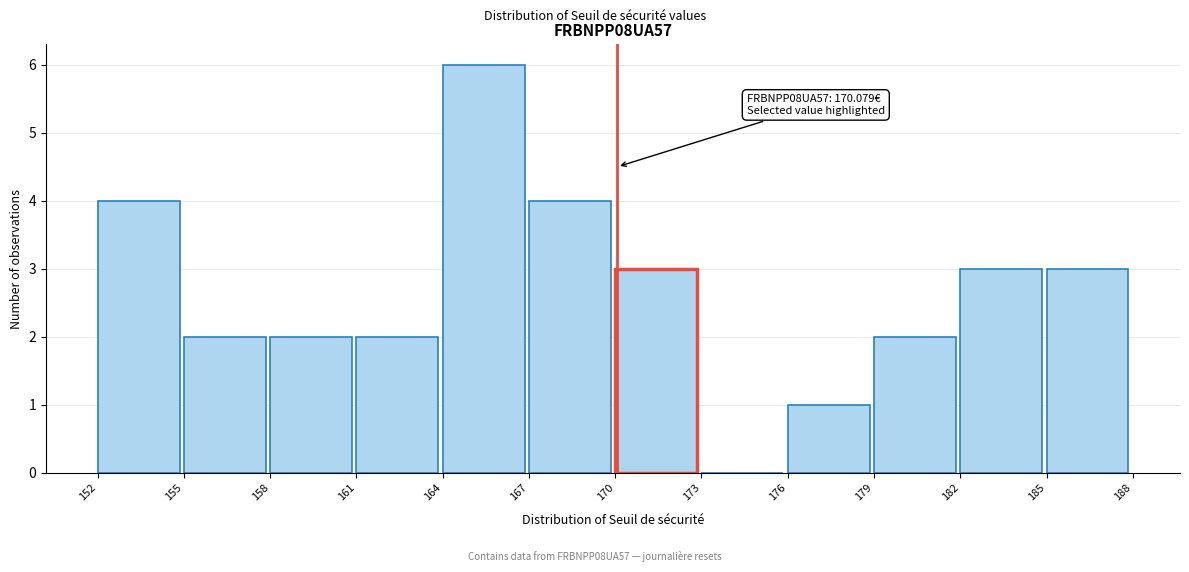

Which range on the x-axis has the tallest bar?

164 to 167